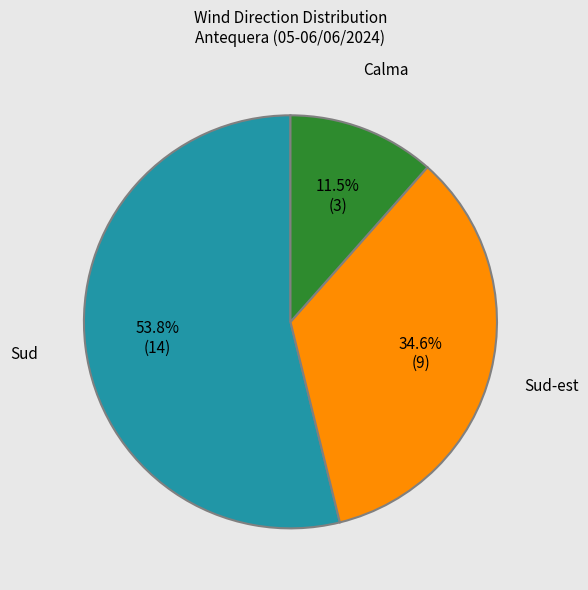

Approximately how many times larger is the value at Sud-est compared to Sud?

0.6